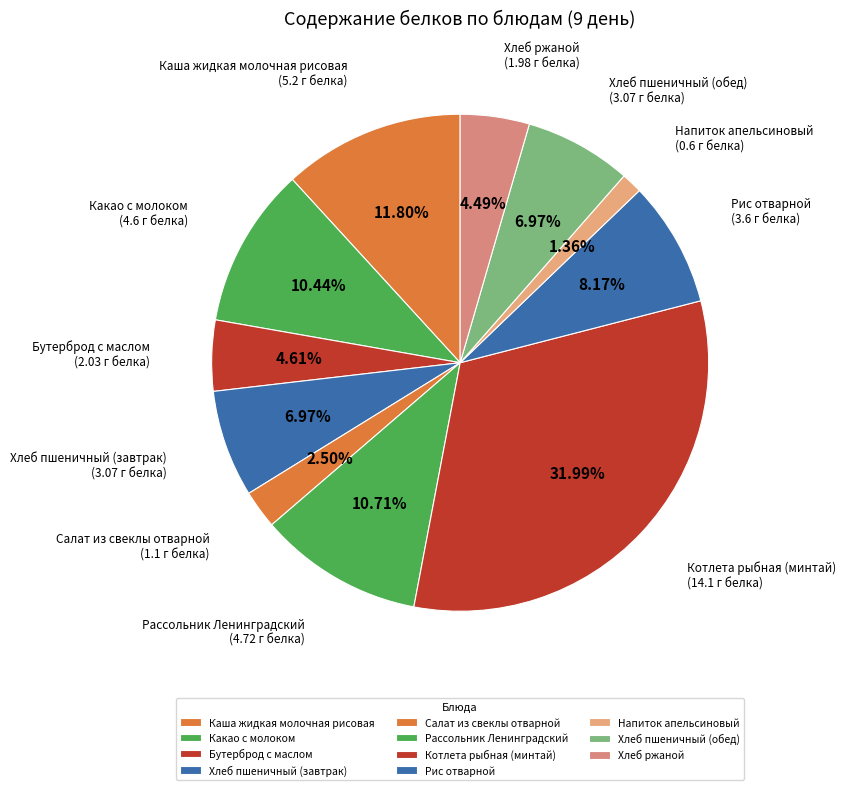

Combined, what portion of the pie is Какао с молоком and Бутерброд с маслом?

15.0%